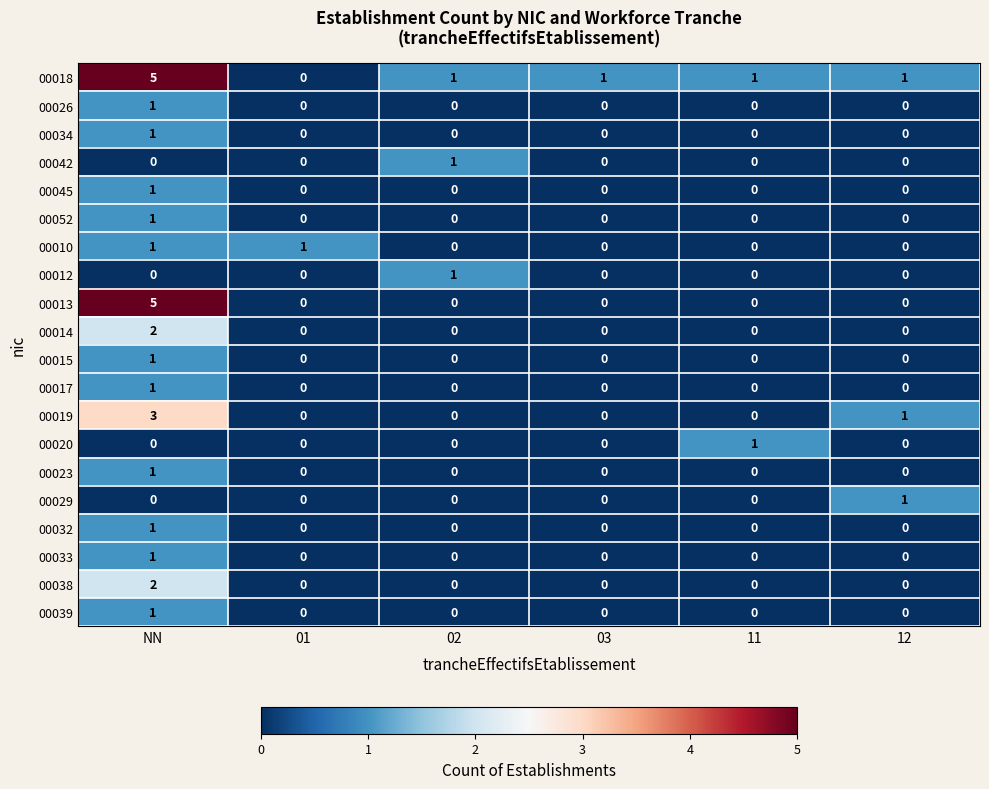

True or false: 00052 has a value of 0 at 03.

True